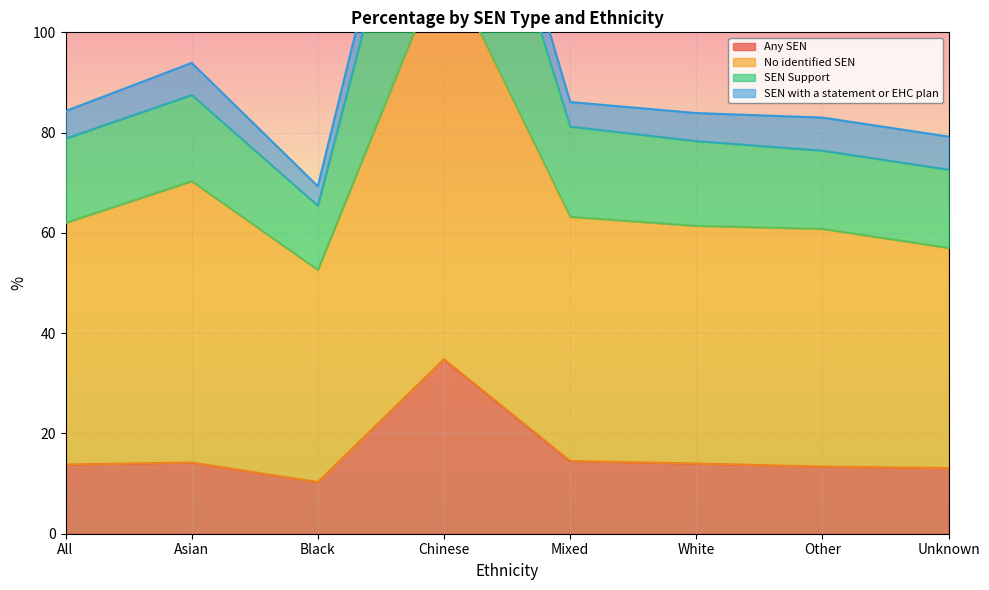

What is the value of the SEN Support point at the 2nd from the left?

87.5